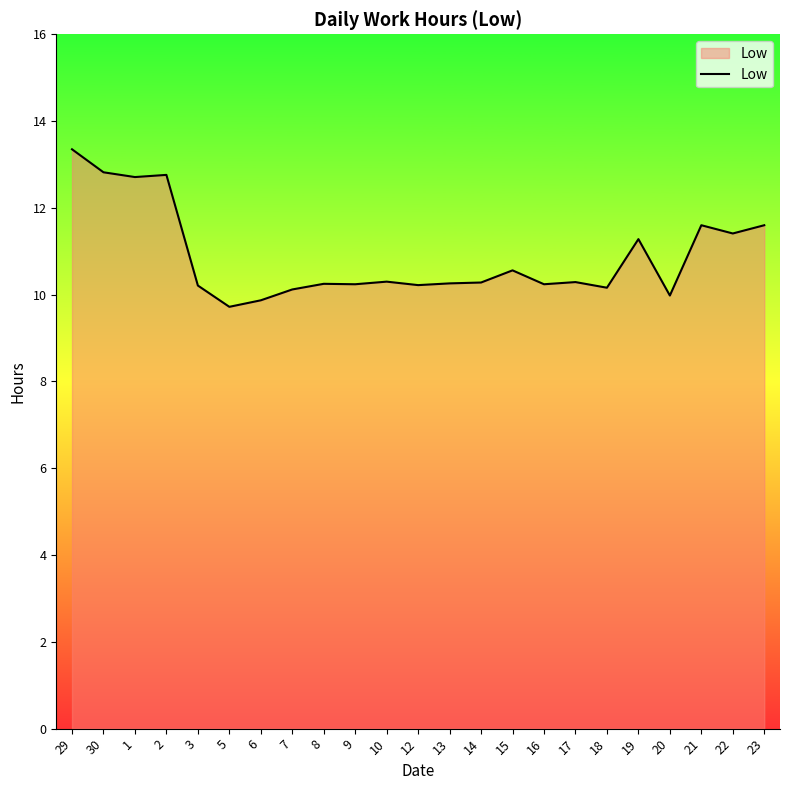

How many lines are shown in the chart?

1